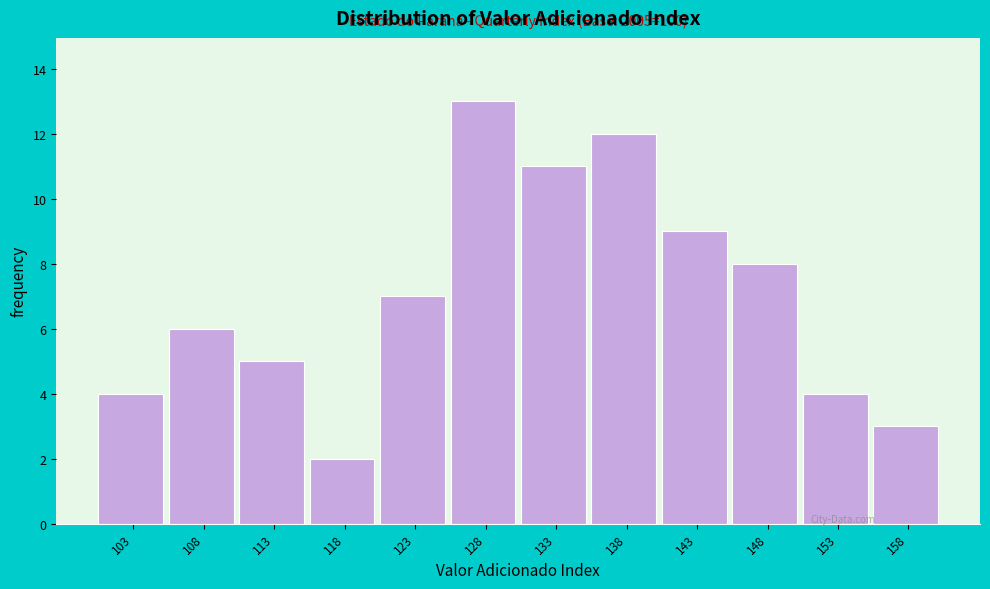

Over which range of the x-axis is the bar tallest?

125.5 to 130.5